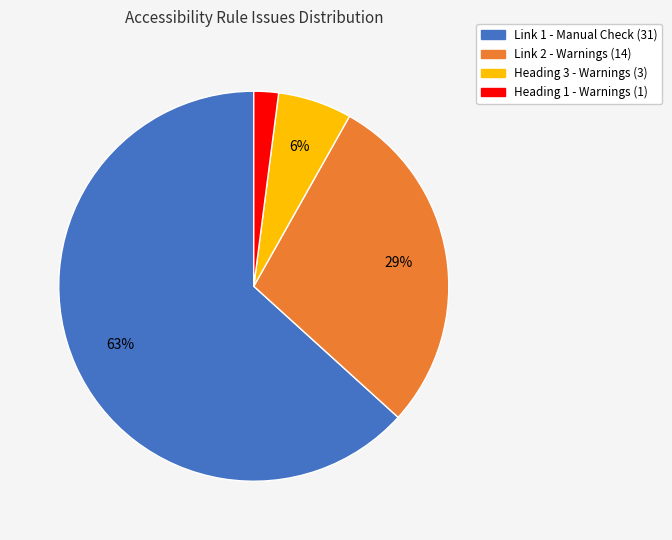

To the nearest percent, what is the difference between the largest and smallest slice percentages?

61%